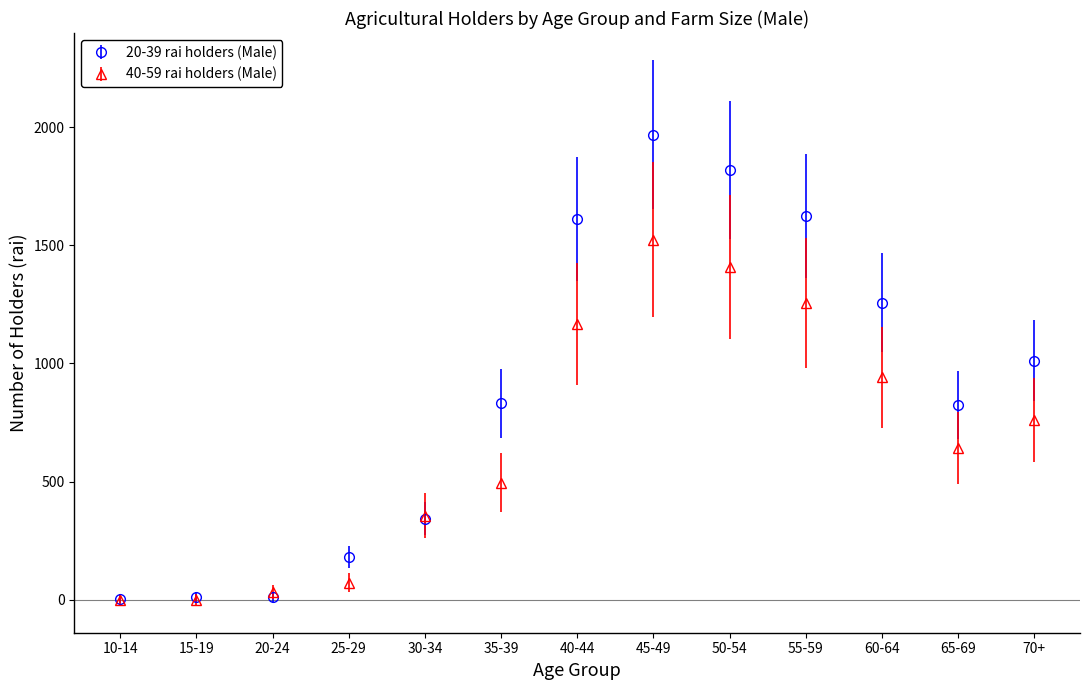

What are all the series names shown in the legend?

20-39 rai holders (Male), 40-59 rai holders (Male)